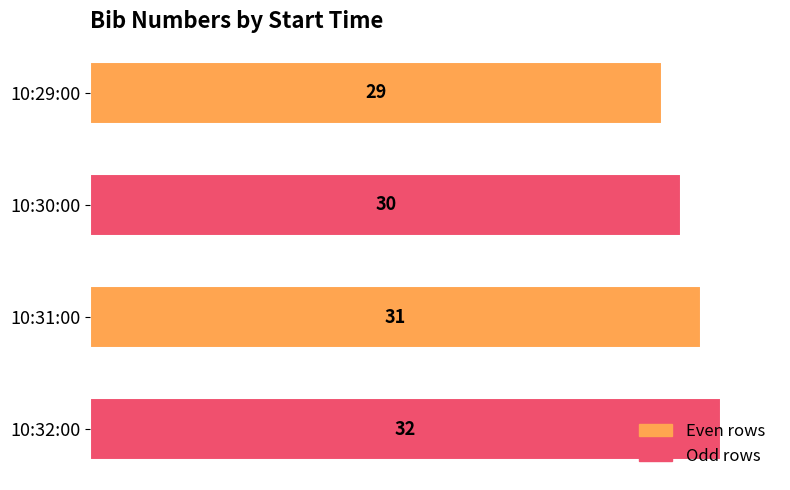

The value at 10:32:00 is 32. True or false?

True